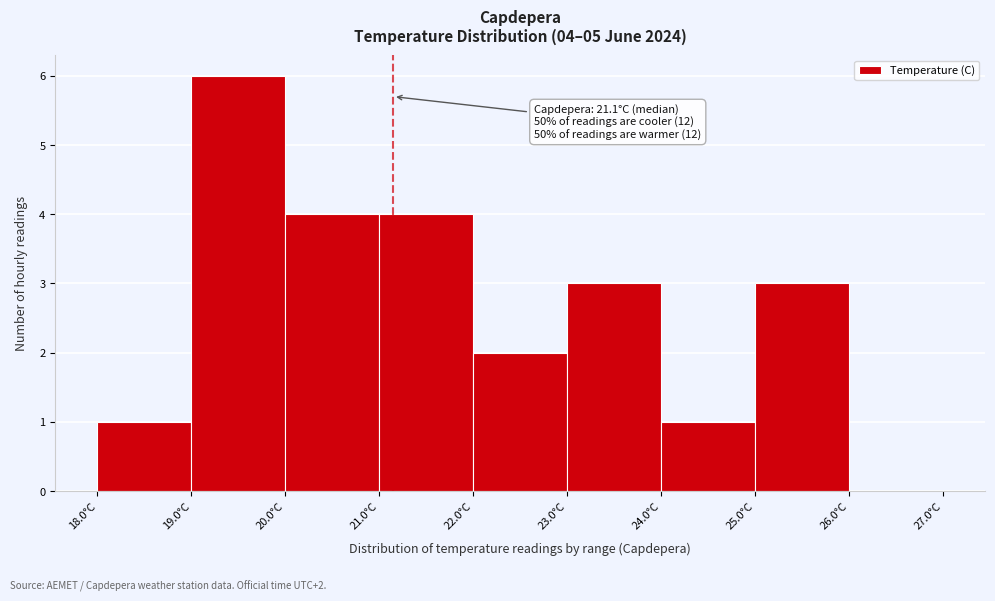

Which range on the x-axis has the tallest bar?

19 to 20